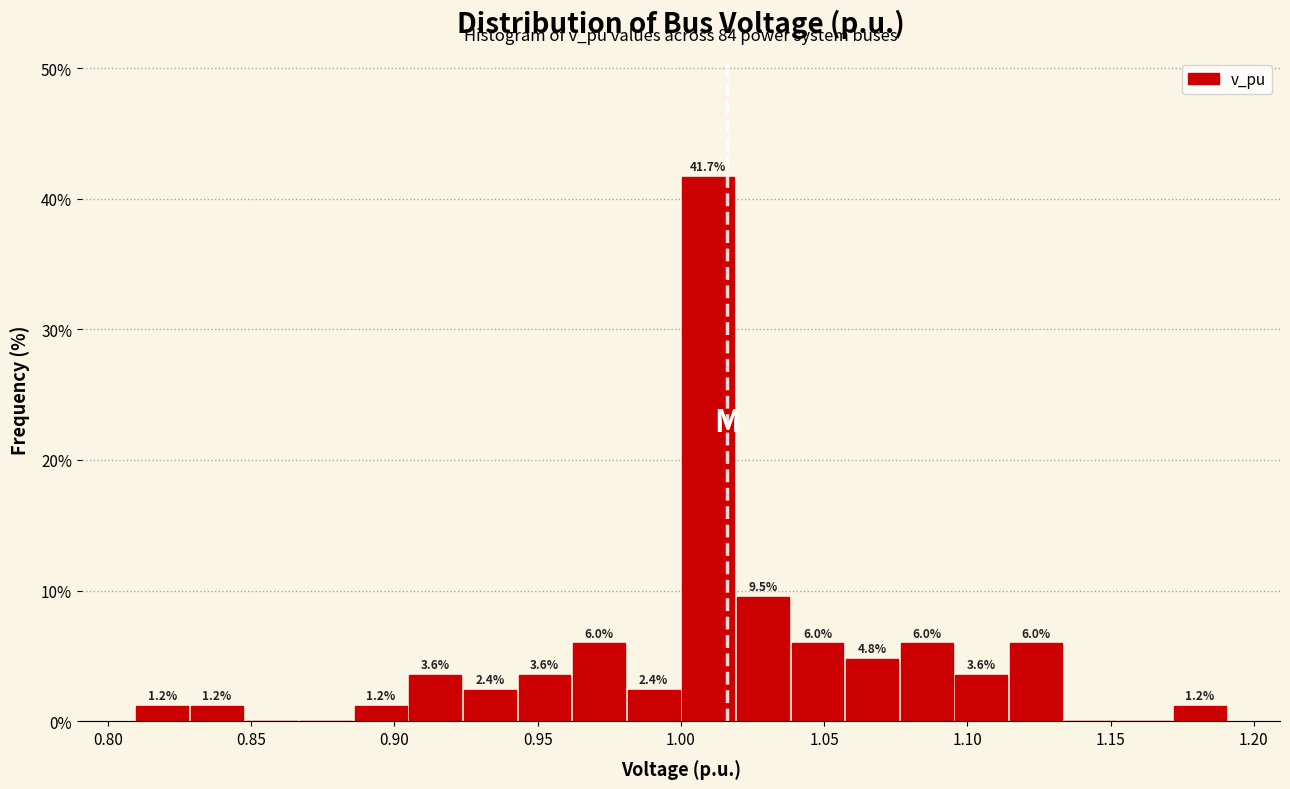

Read against the x-axis, roughly where is the centre of the tallest bar?

1.010